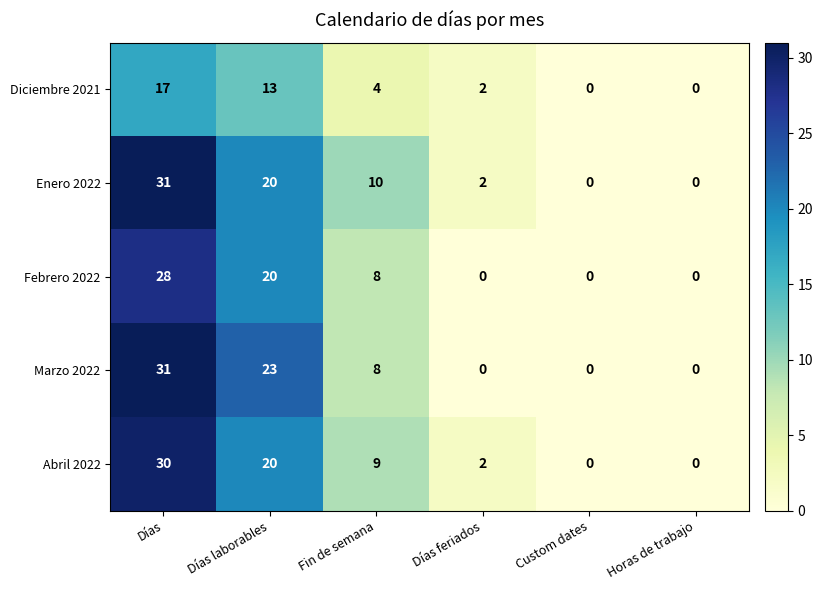

Which category has the highest value in the Diciembre 2021 series?

Días